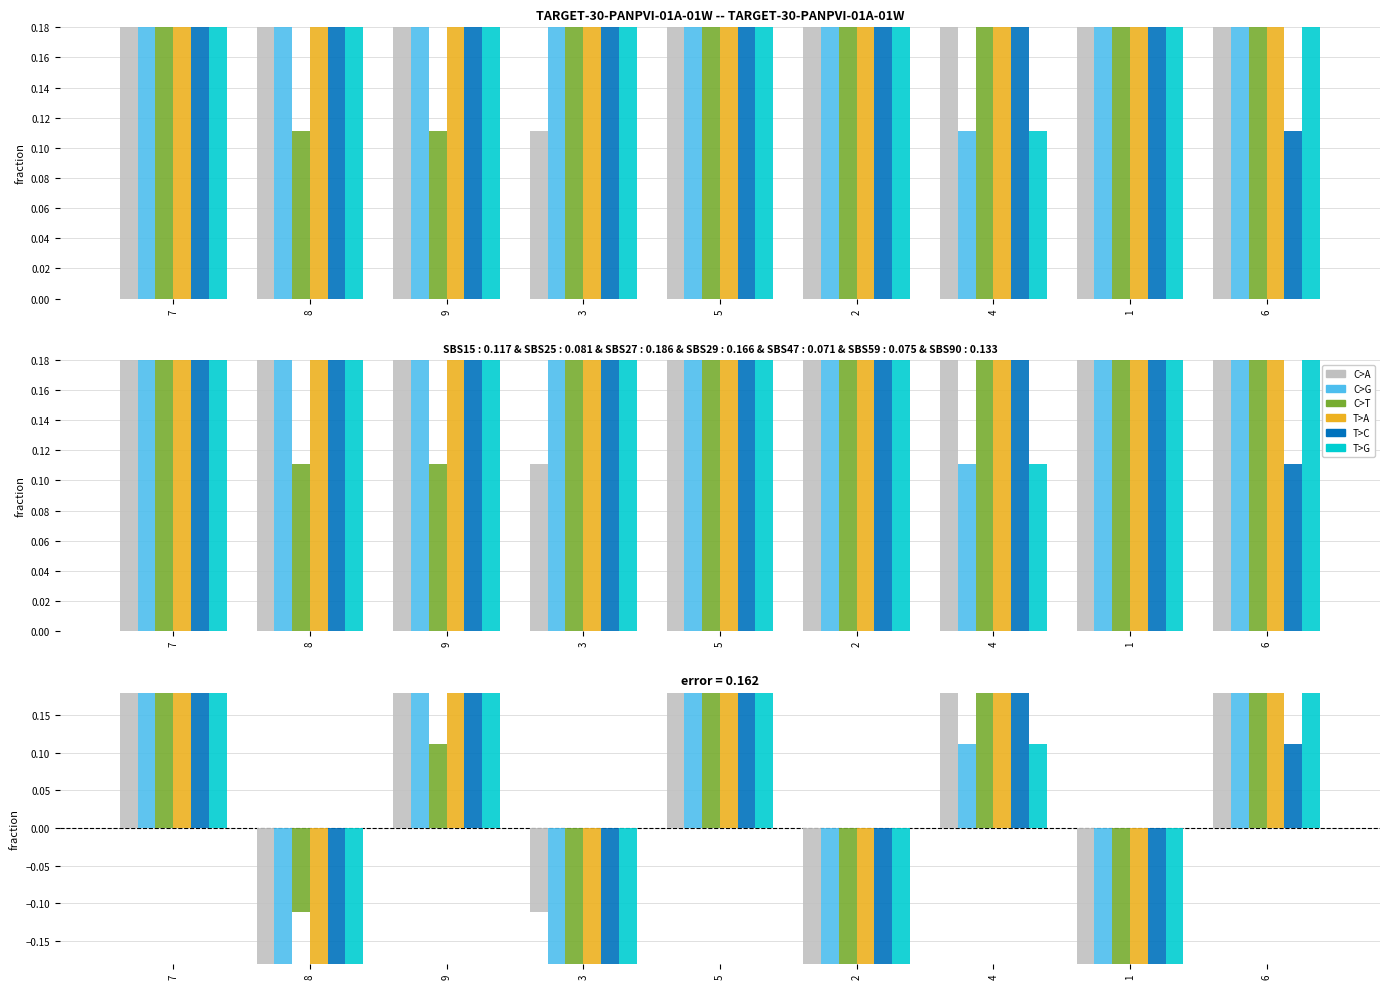

What is the greatest value displayed?

1.0